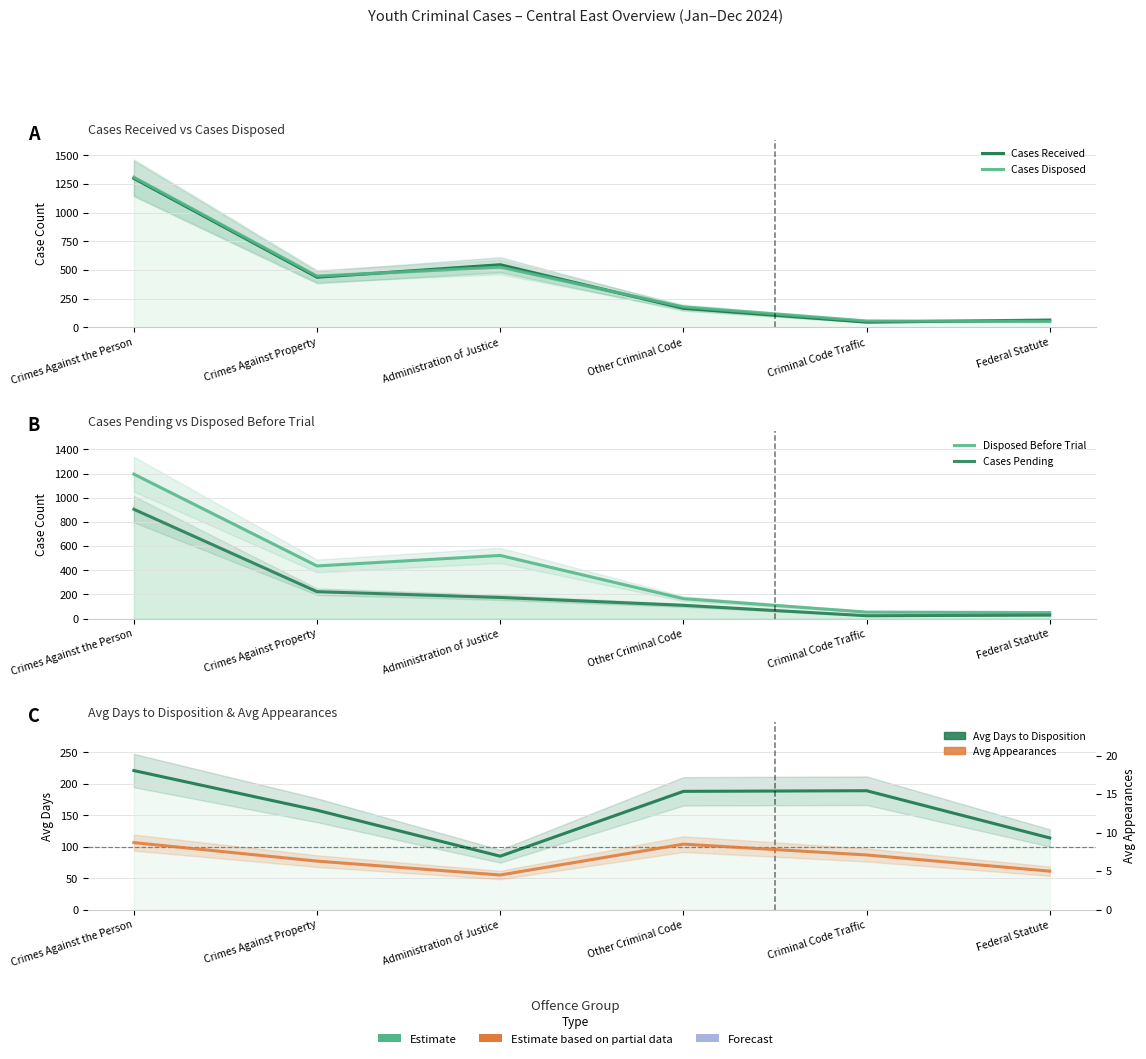

At which label is Avg Days to Disposition closest to 153?

Crimes Against Property